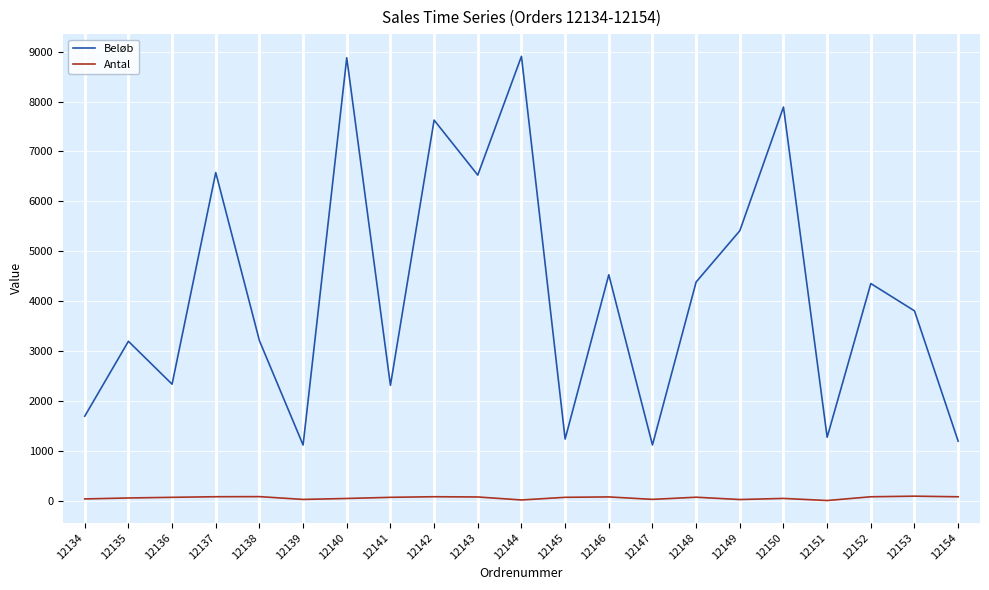

What is the sum of the Antal values at 12153 and 12134?

143